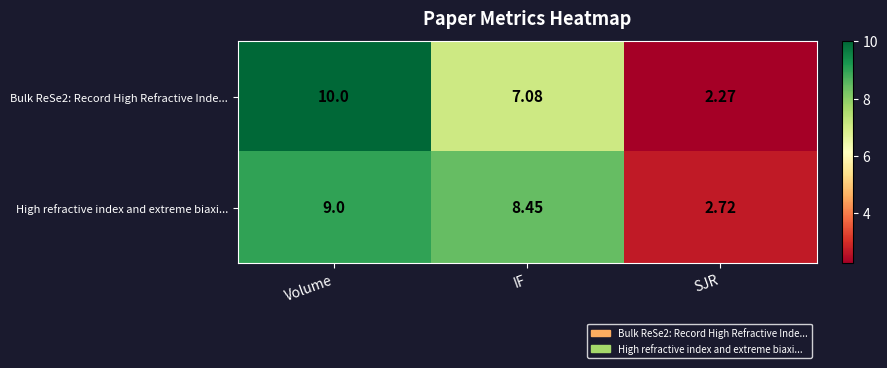

Which category has the highest value across all series?

Volume